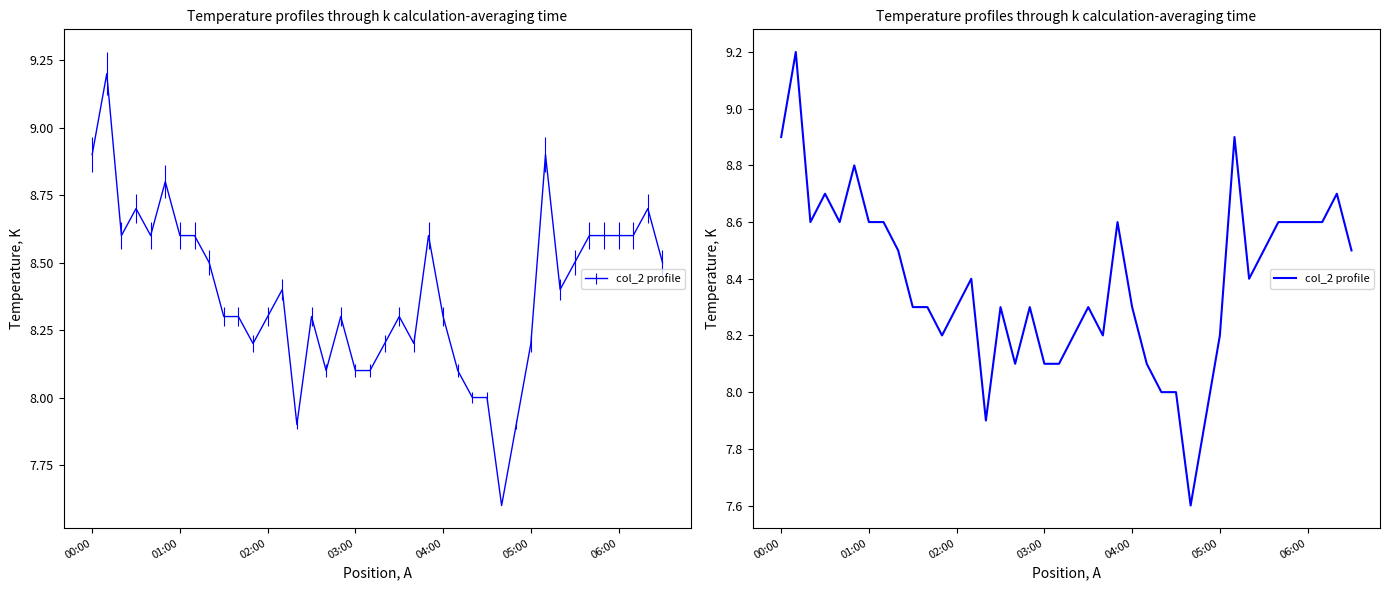

Reading left to right, extract all data points from this chart.

8.9	9.2	8.6	8.7	8.6	8.8	8.6	8.6	8.5	8.3	8.3	8.2	8.3	8.4	7.9	8.3	8.1	8.3	8.1	8.1	8.2	8.3	8.2	8.6	8.3	8.1	8.0	8.0	7.6	7.9	8.2	8.9	8.4	8.5	8.6	8.6	8.6	8.6	8.7	8.5